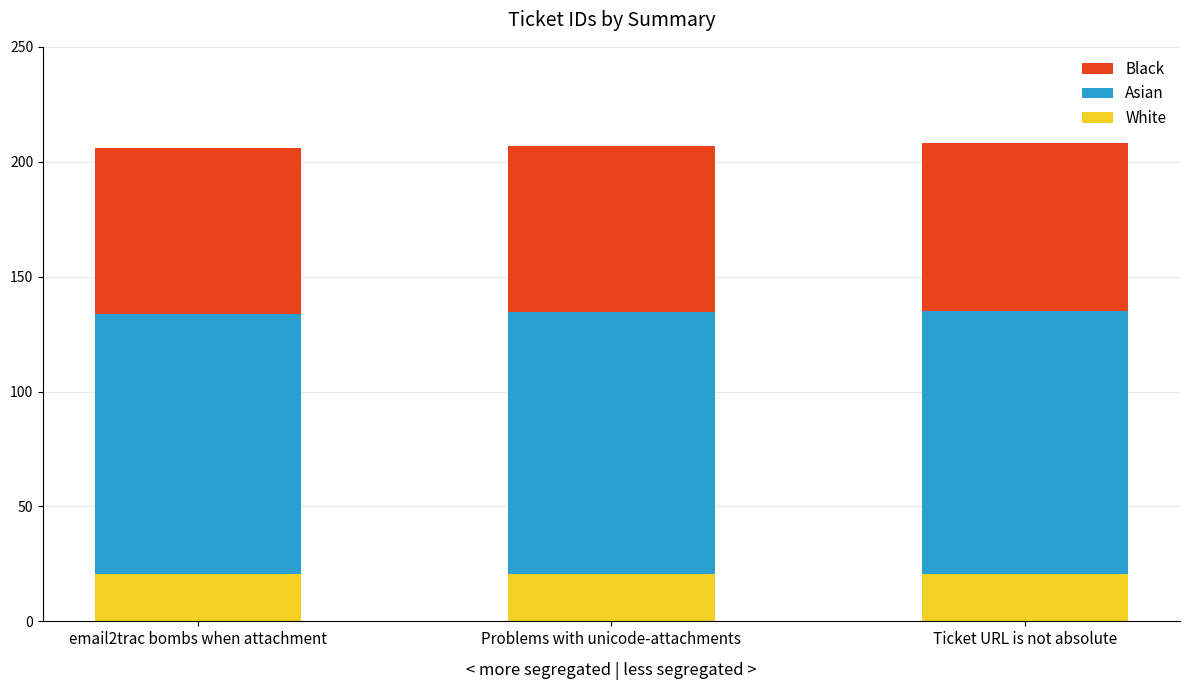

The value of White at Problems with unicode-attachments is 20.7. True or false?

True